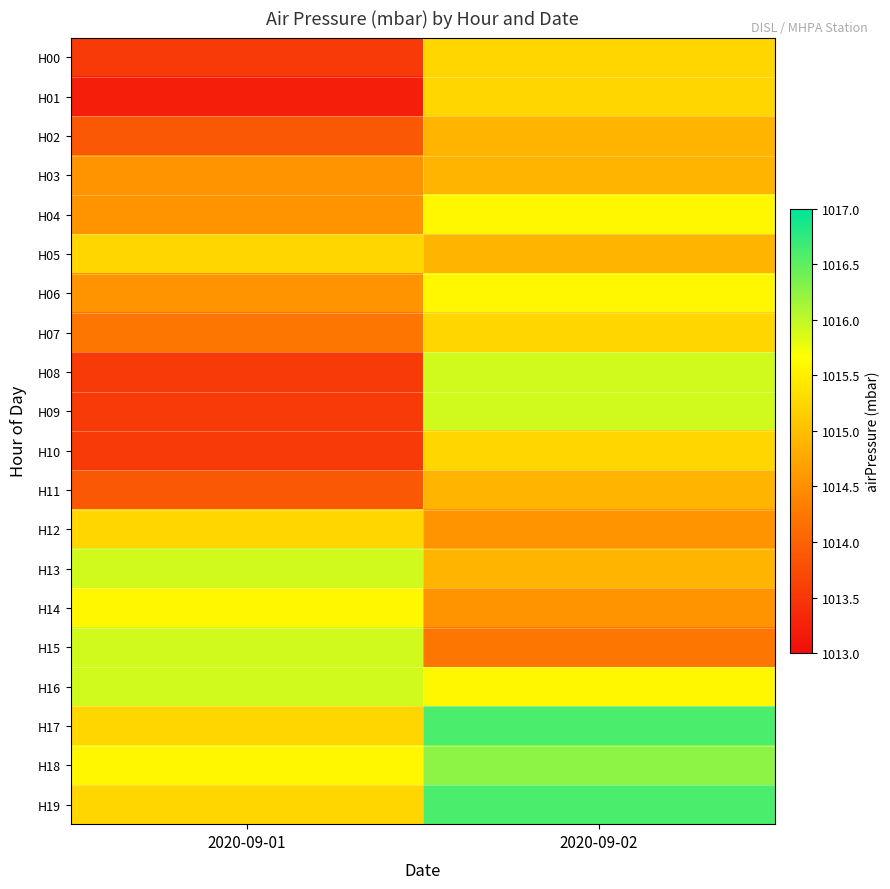

Which series has the largest range (max minus min)?

H08